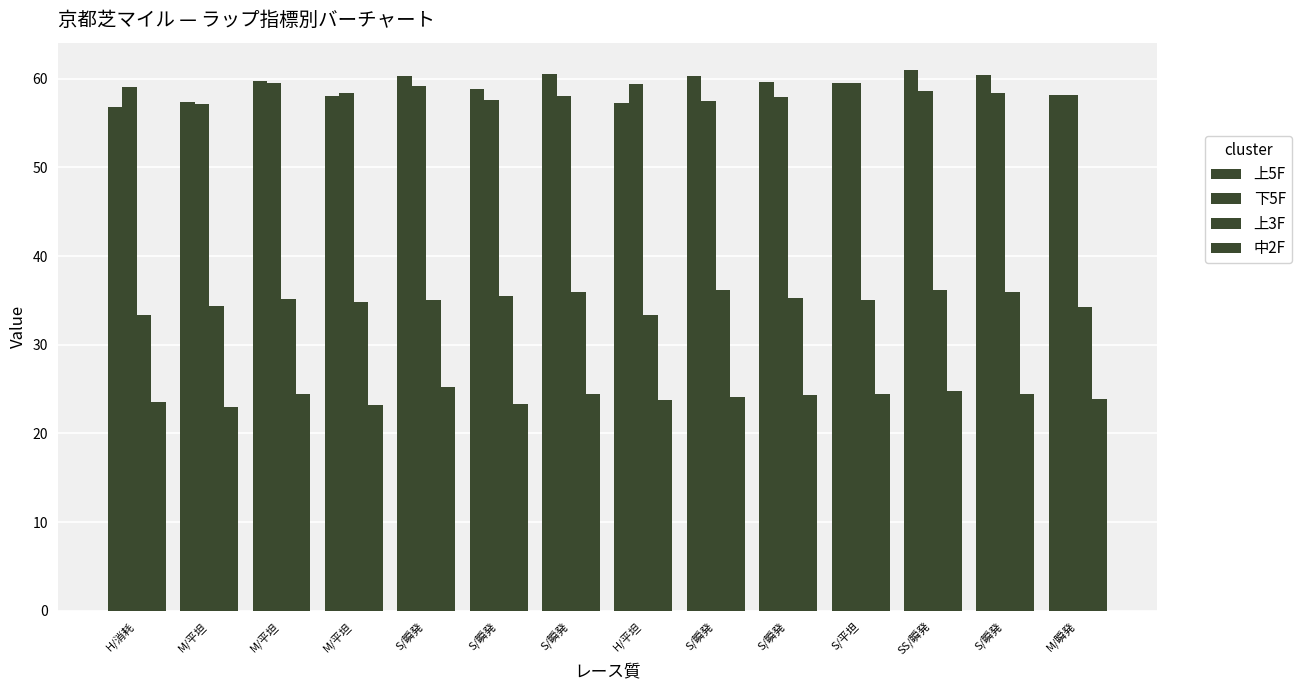

Which label corresponds to the smallest value in the chart?

M/平坦